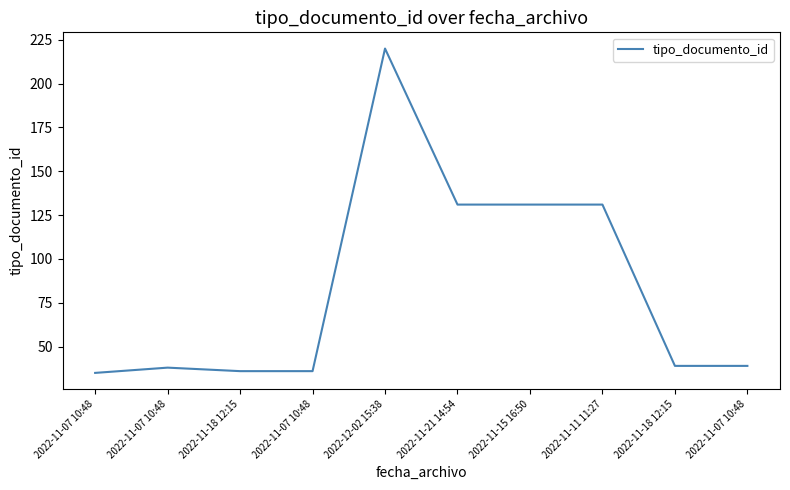

Does the chart display data point markers on the line(s)?

No